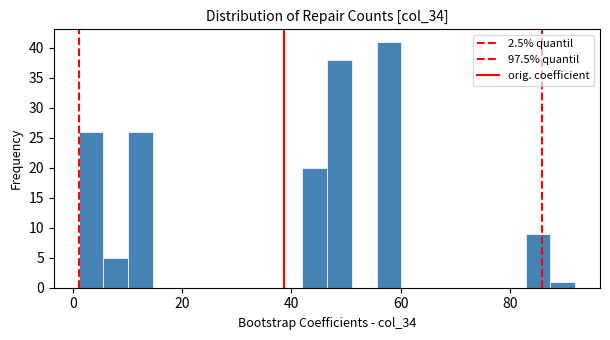

Read against the x-axis, roughly where is the centre of the tallest bar?

58